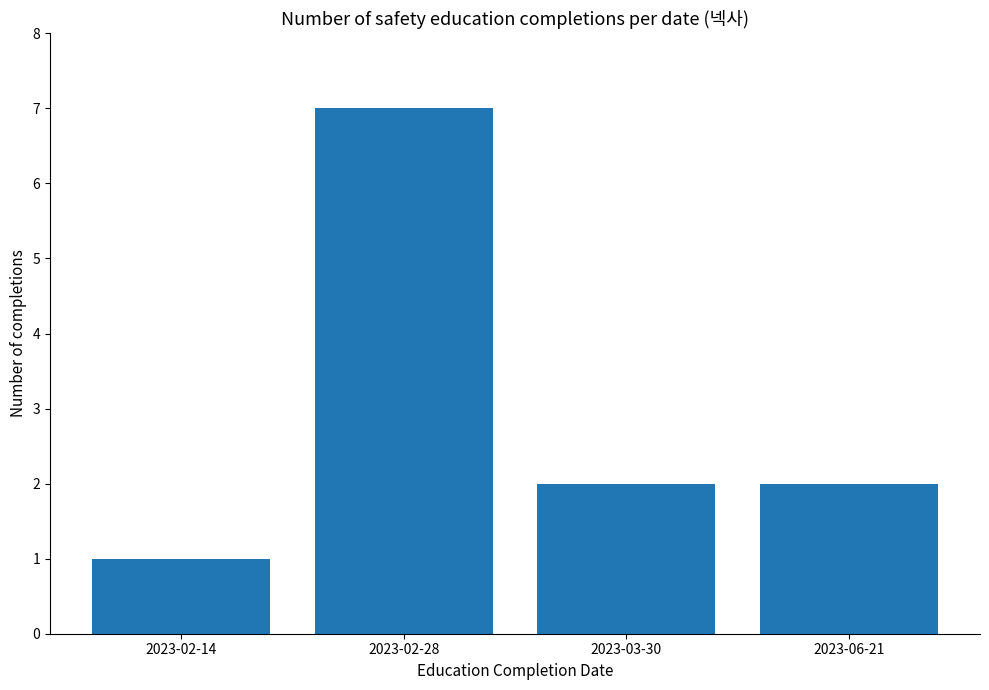

Read the value at 2023-06-21.

2